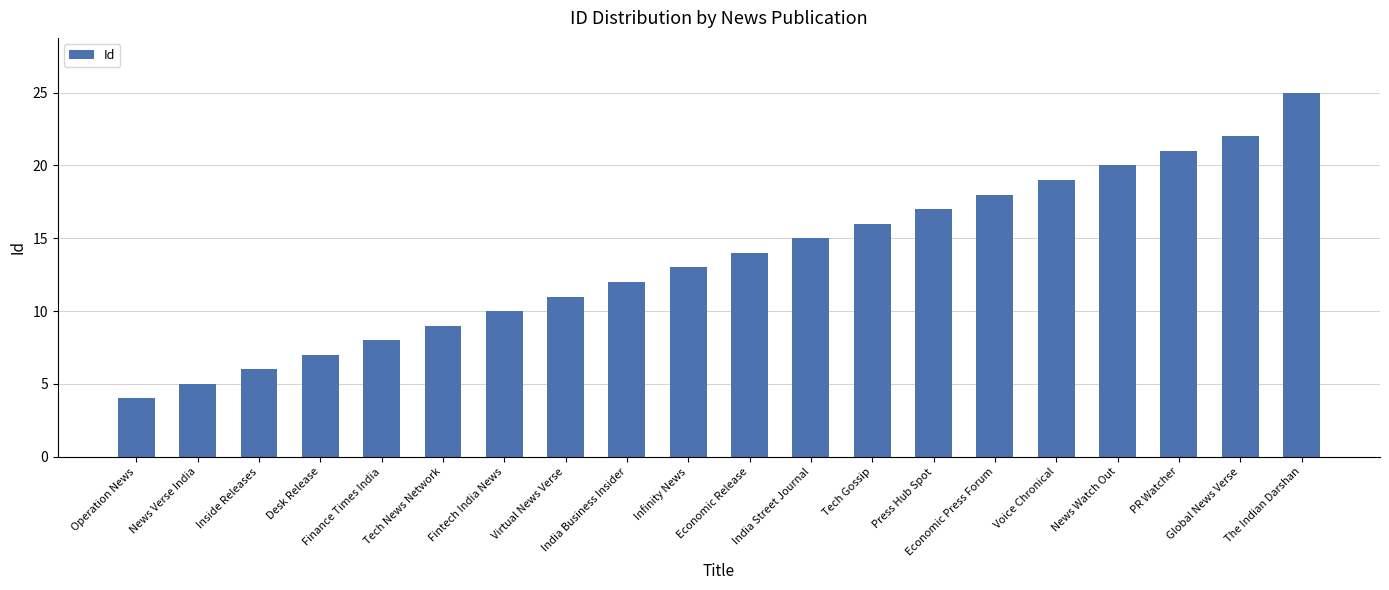

What is the change in value from Desk Release to Infinity News?

+6